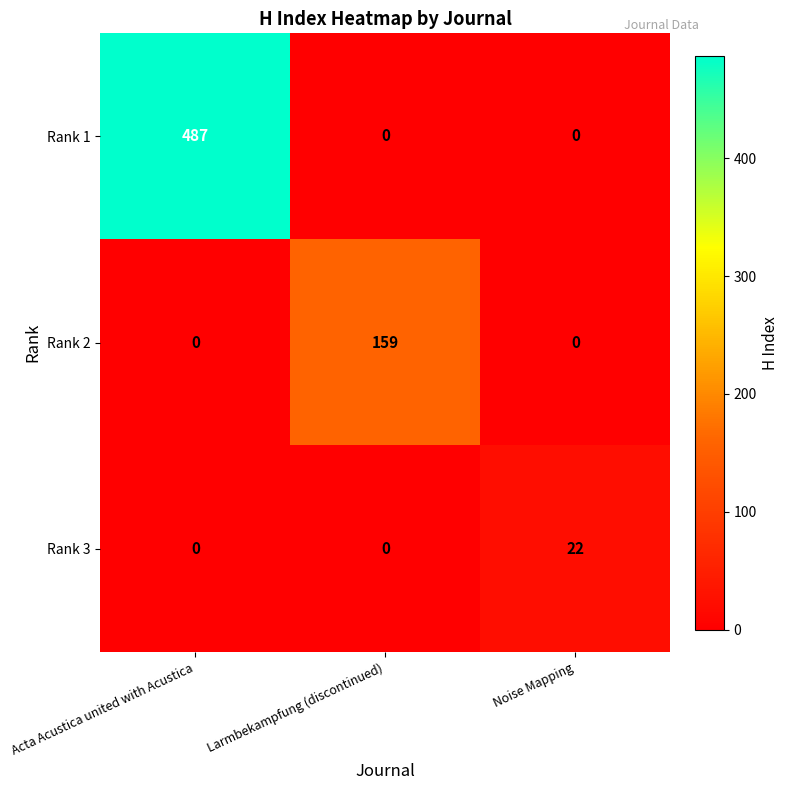

Reading left to right, extract all data points from this chart.

Rank 1: 487	0	0
Rank 2: 0	159	0
Rank 3: 0	0	22